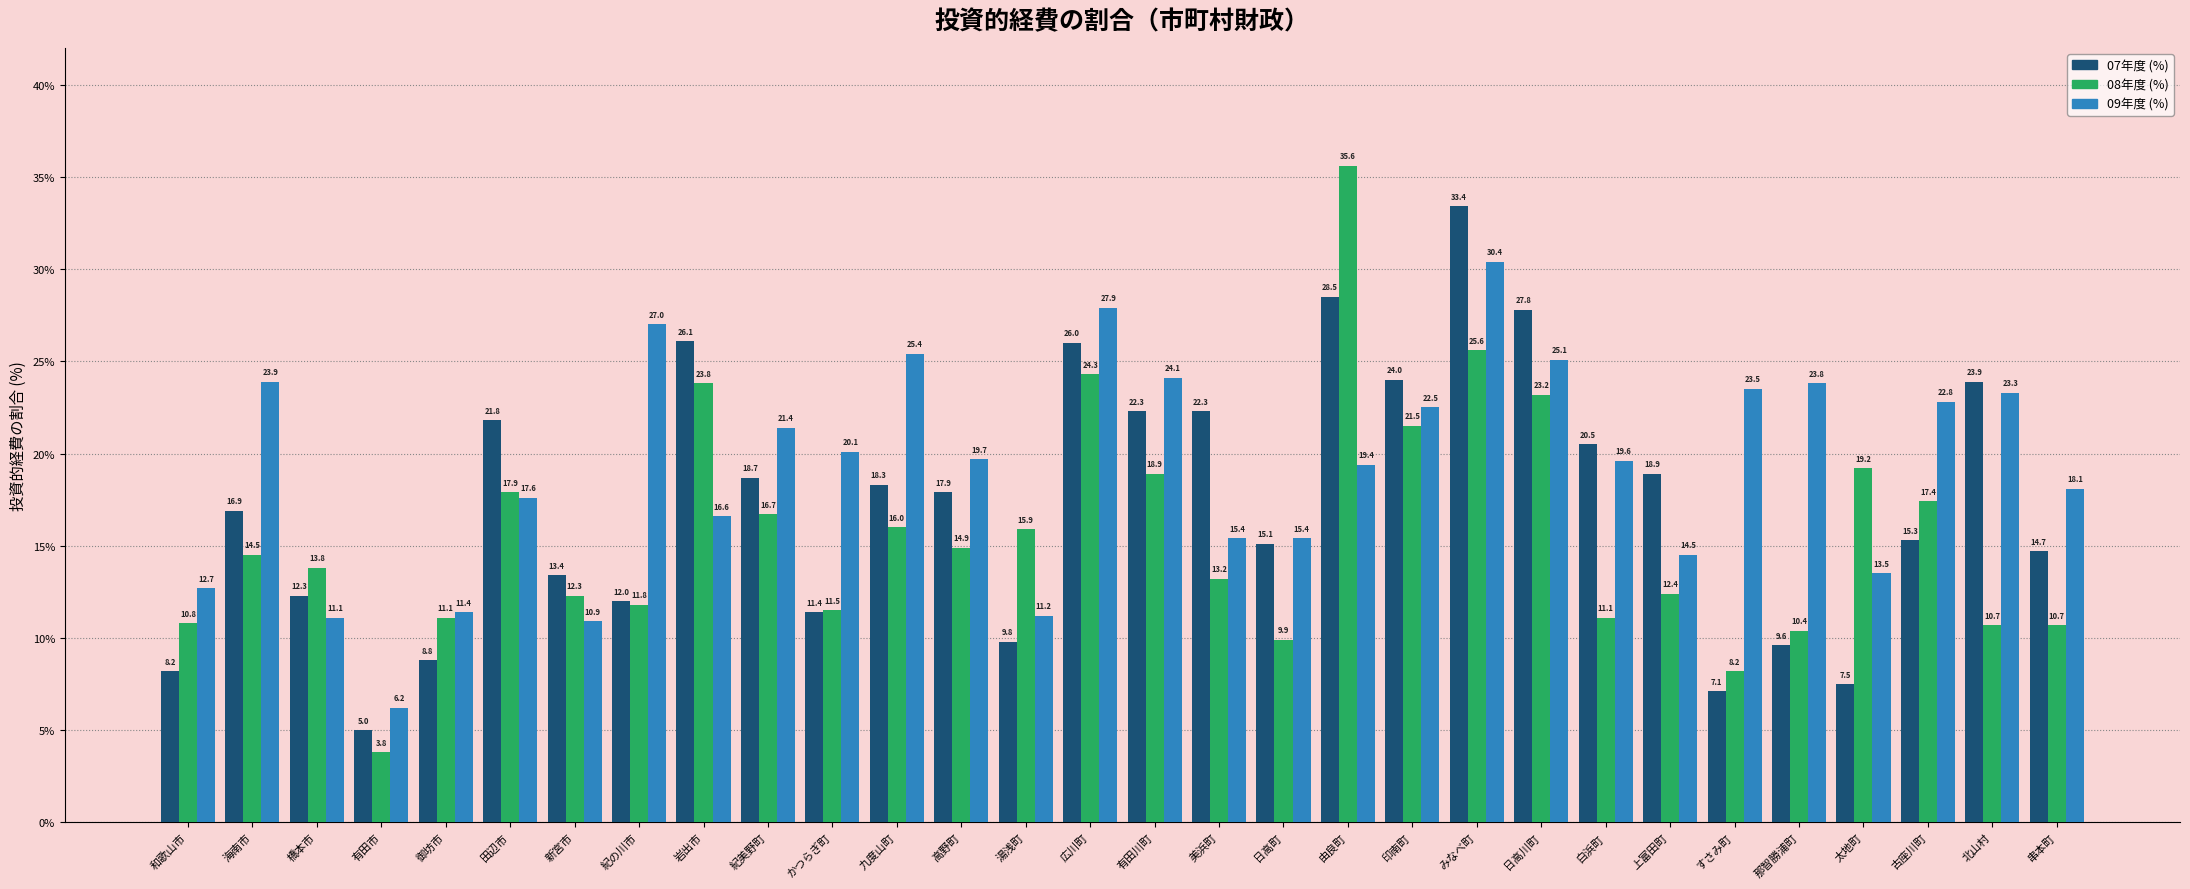

Where does the 09年度 (%) series first go above 19?

海南市